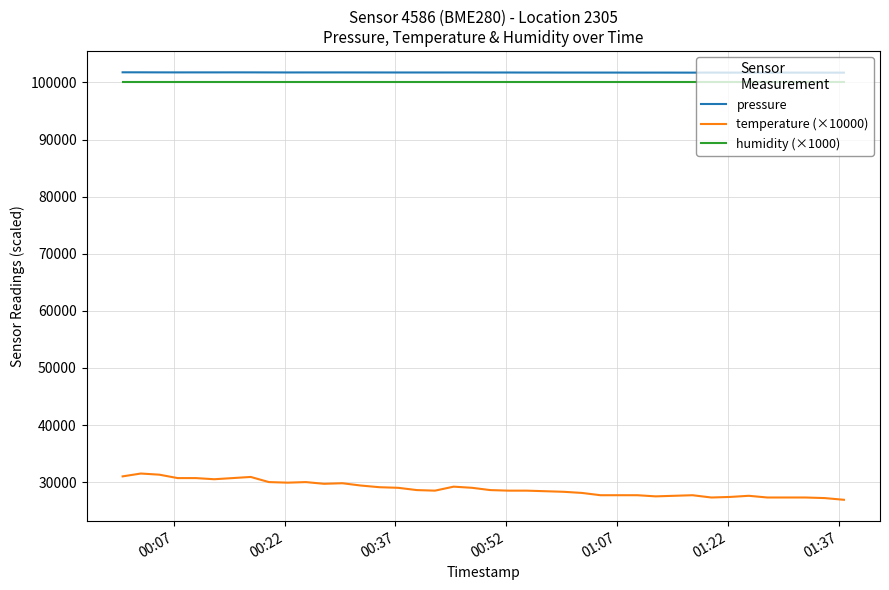

Which series has the widest spread of values?

temperature (×10000)